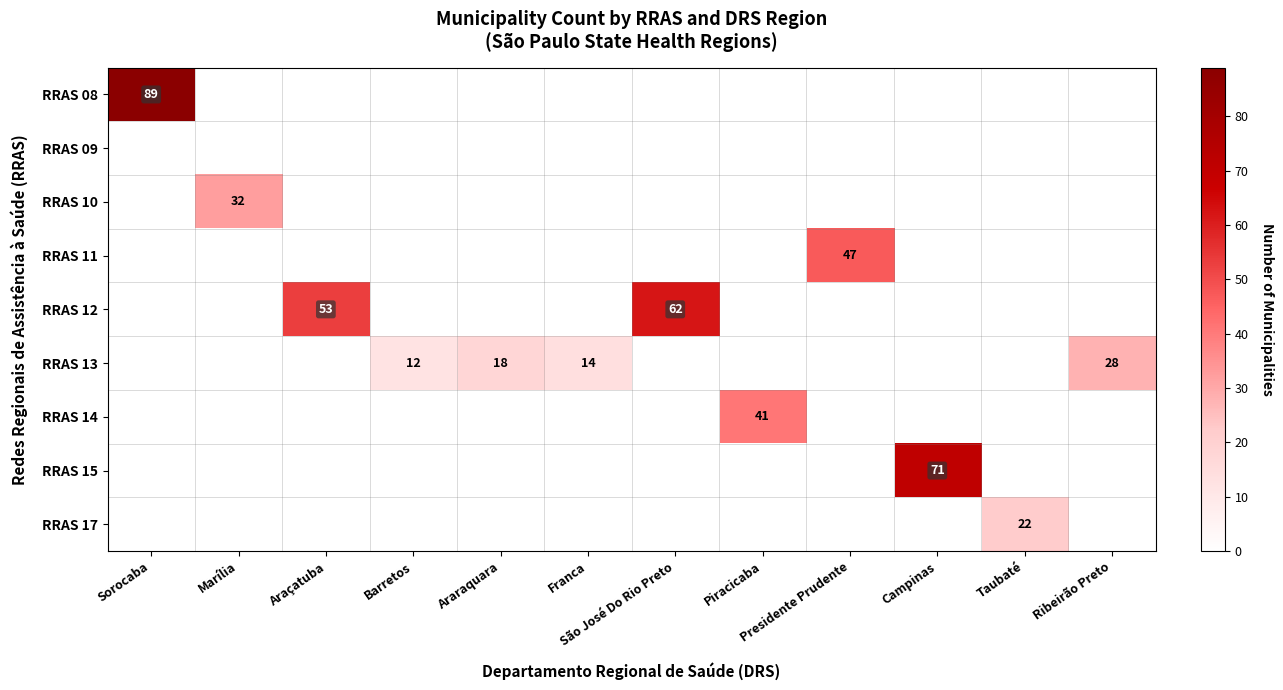

Which category has the highest value across all series?

Sorocaba